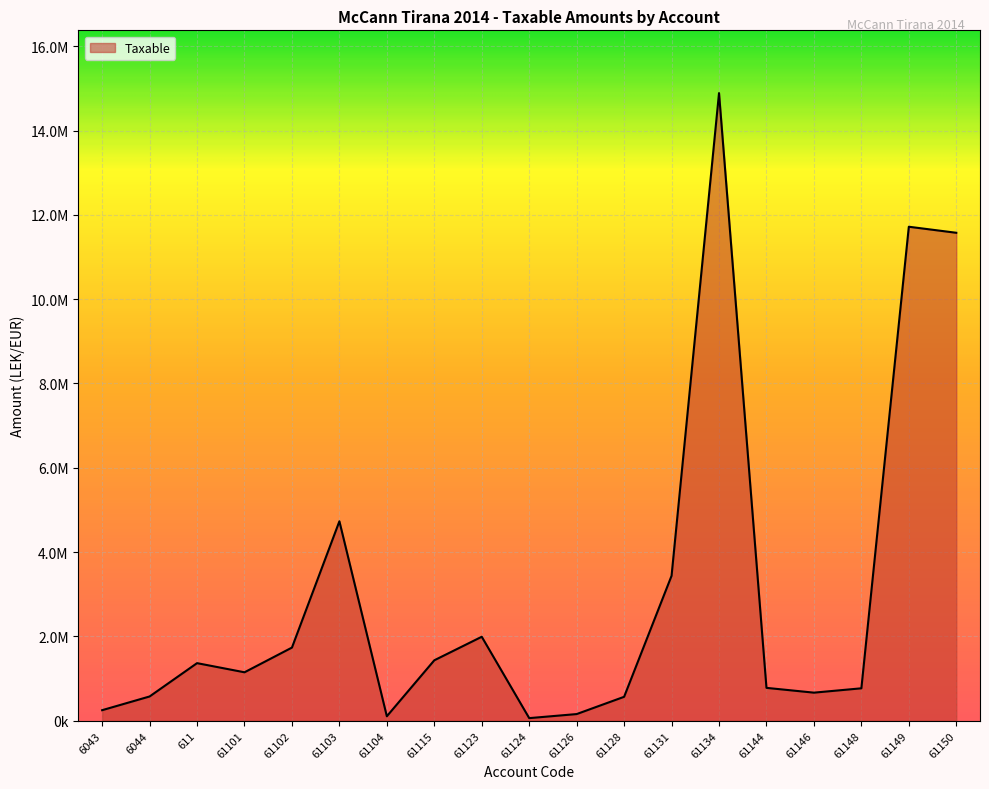

What is the change in value from 611 to 61126?

-1208078.5